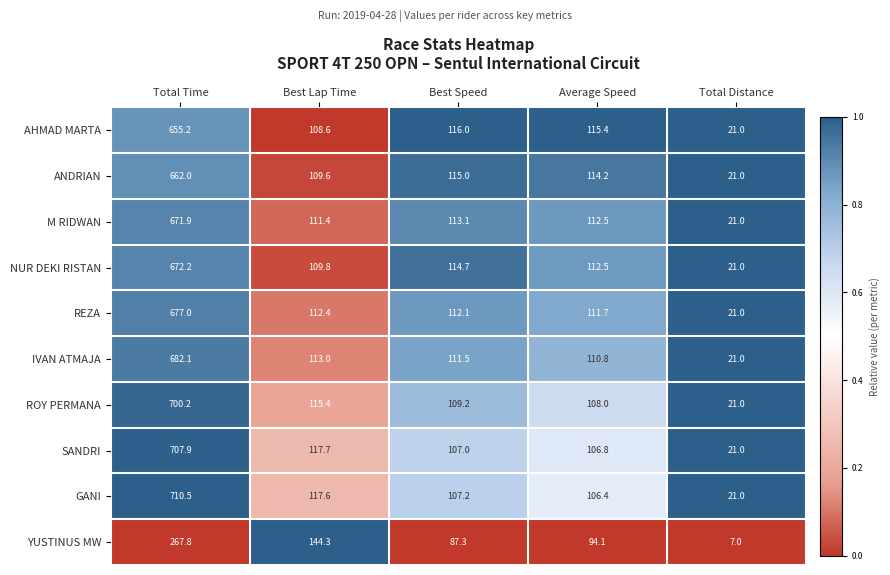

What is the total value across all series at Best Lap Time?

1159.8